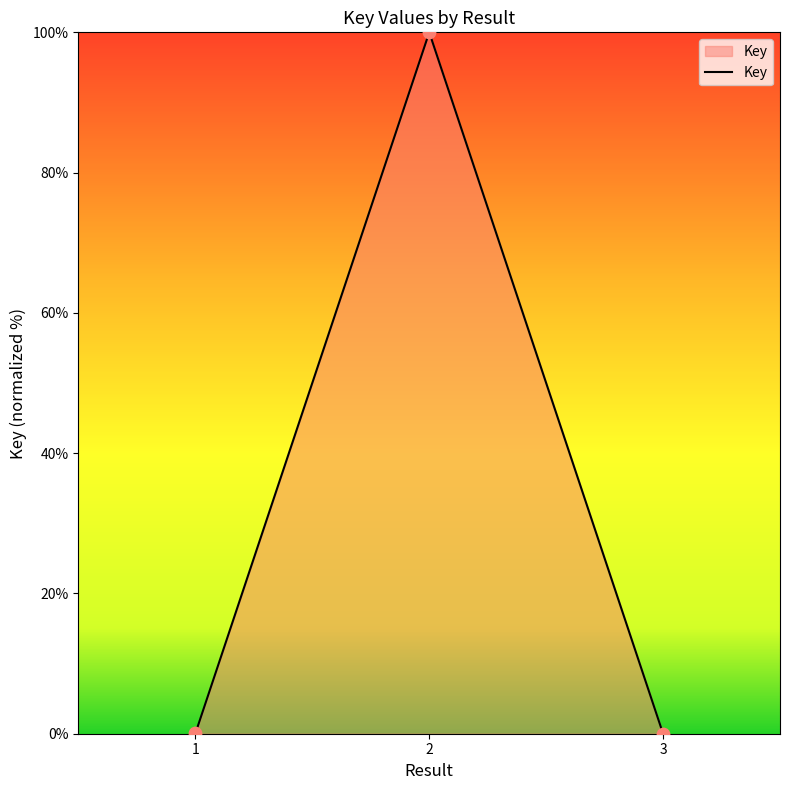

Which has a higher value, 3 or 2?

2